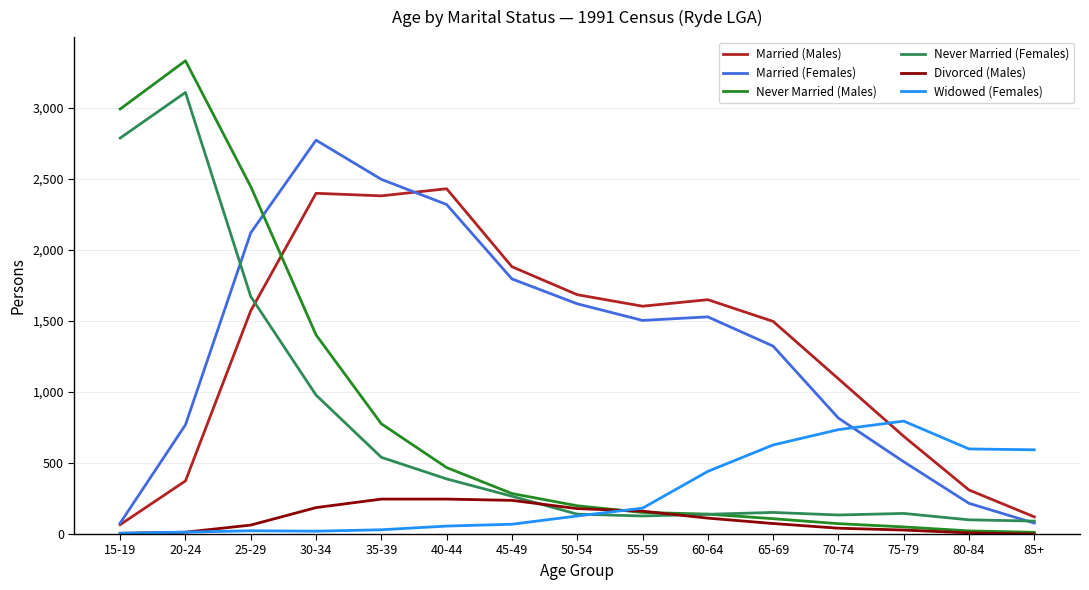

Is it true that Widowed (Females) equals 627 at 65-69?

True